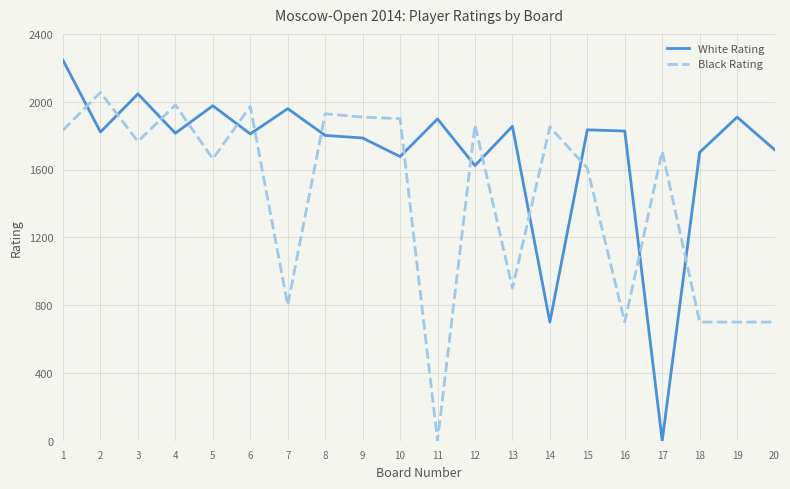

Between 6 and 20, which series saw the biggest shift?

Black Rating